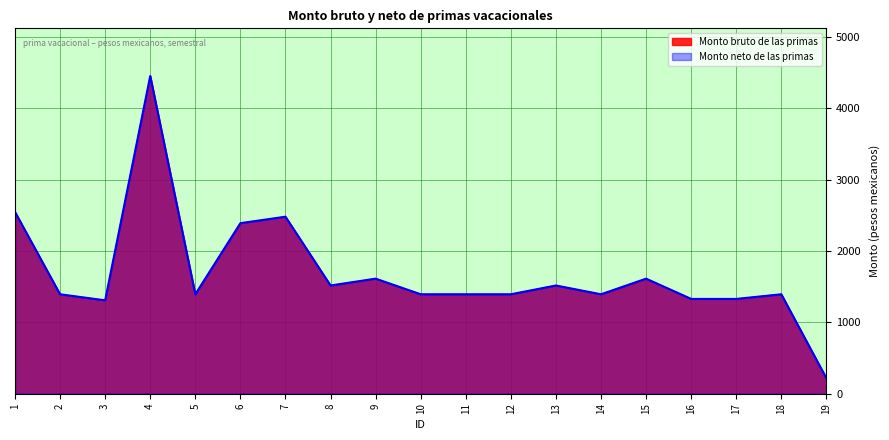

Reading left to right, extract all data points from this chart.

Monto bruto de las primas: 2547.5	1393.7	1308.8	4452.9	1393.7	2390.2	2480.8	1516.8	1612.5	1393.7	1393.7	1393.7	1516.8	1393.7	1612.5	1328.6	1328.6	1393.7	216.3
Monto neto de las primas: 2547.5	1393.7	1308.8	4452.9	1393.7	2390.2	2480.8	1516.8	1612.5	1393.7	1393.7	1393.7	1516.8	1393.7	1612.5	1328.6	1328.6	1393.7	216.3